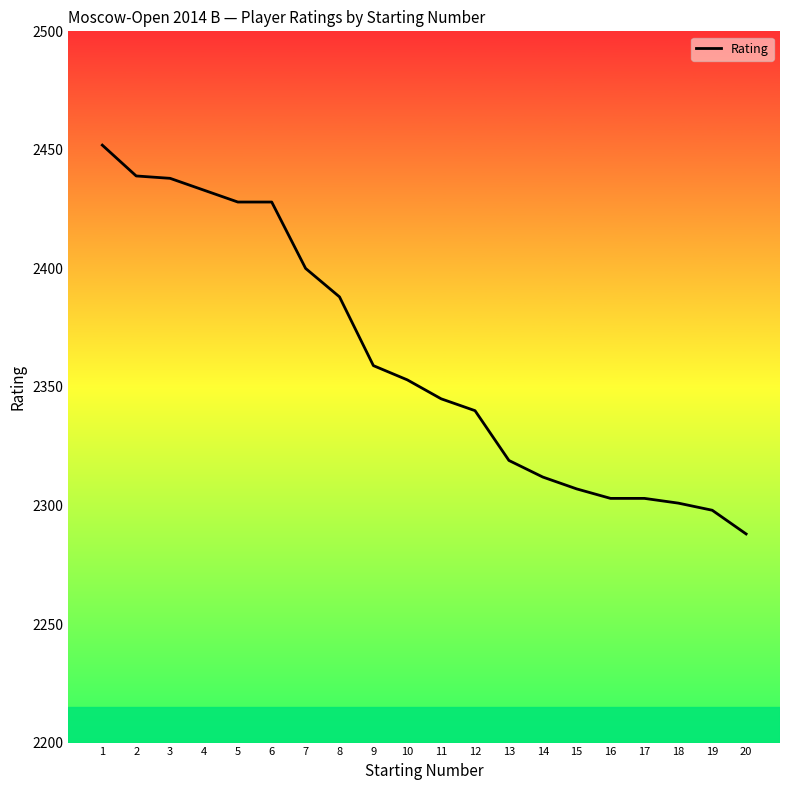

Is it true that the value at 13 is 2319?

True